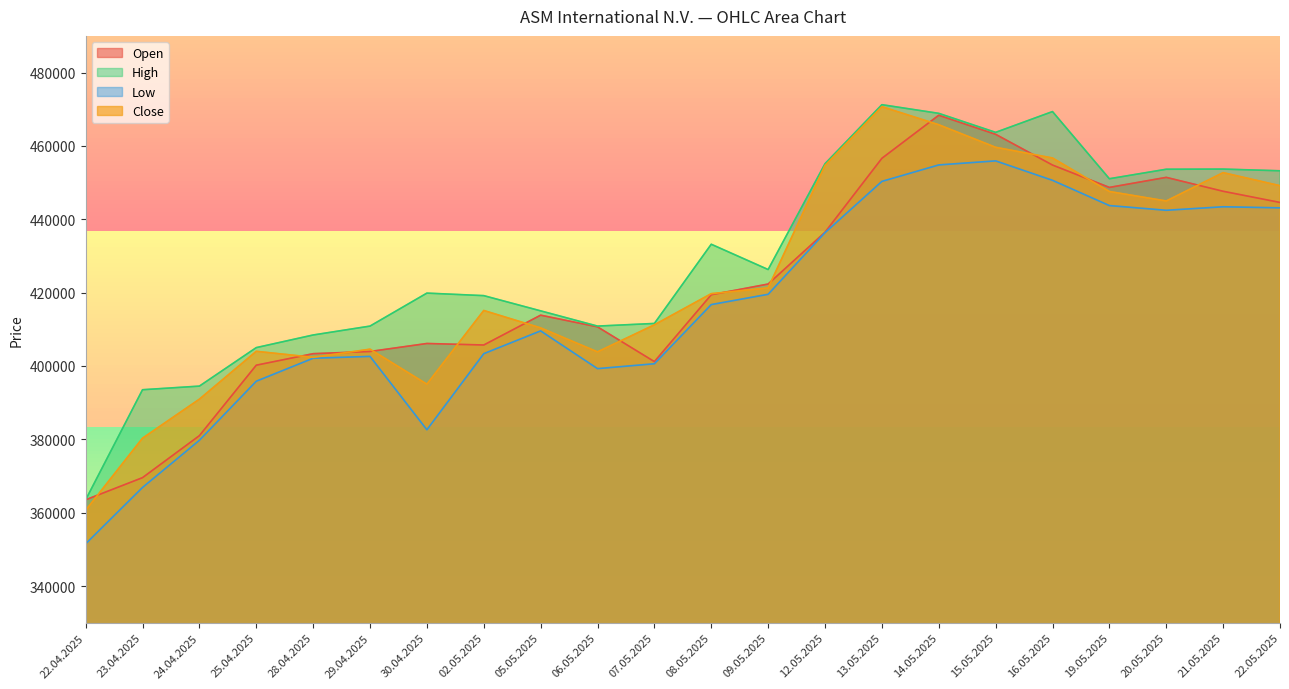

True or false: Low has a value of 530333 at 25.04.2025.

False